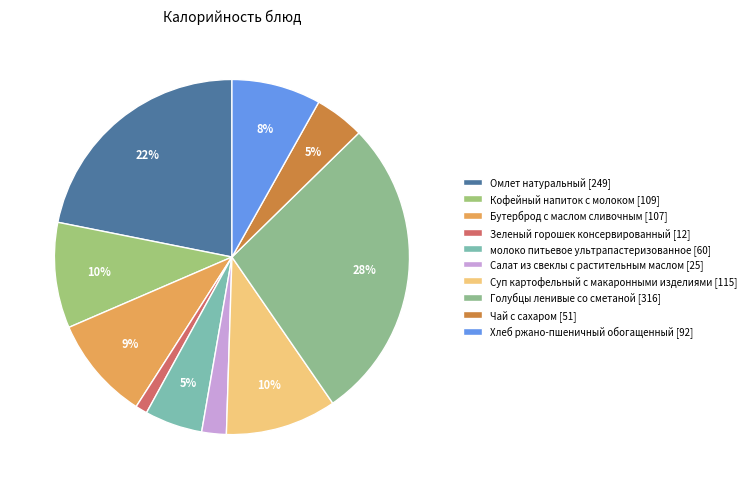

How many segments does this pie chart have?

10